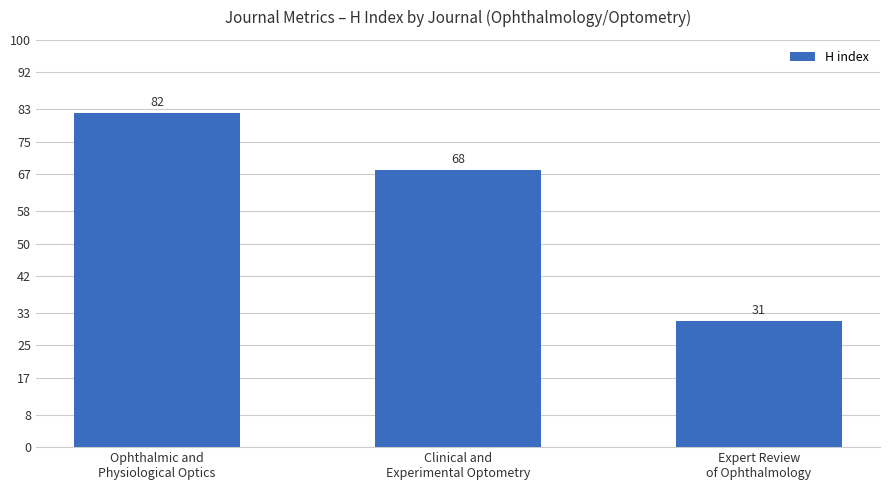

What is the sum of all values?

181